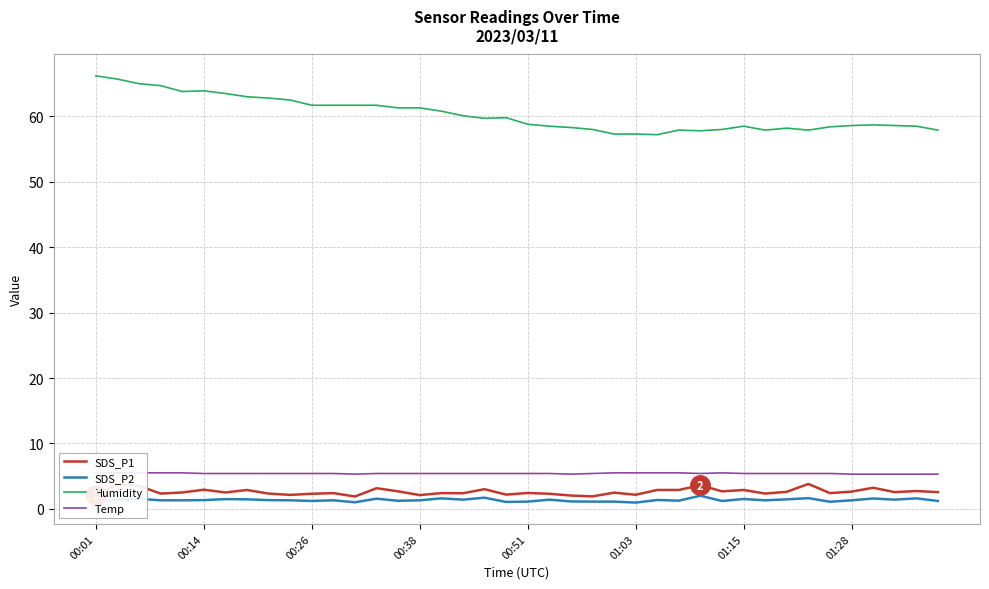

Which series has the widest spread of values?

Humidity